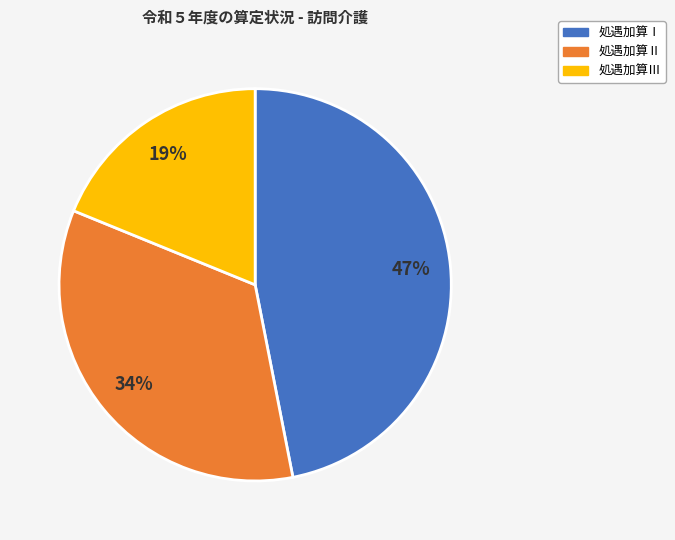

To the nearest percent, what is the difference between the largest and smallest slice percentages?

28%